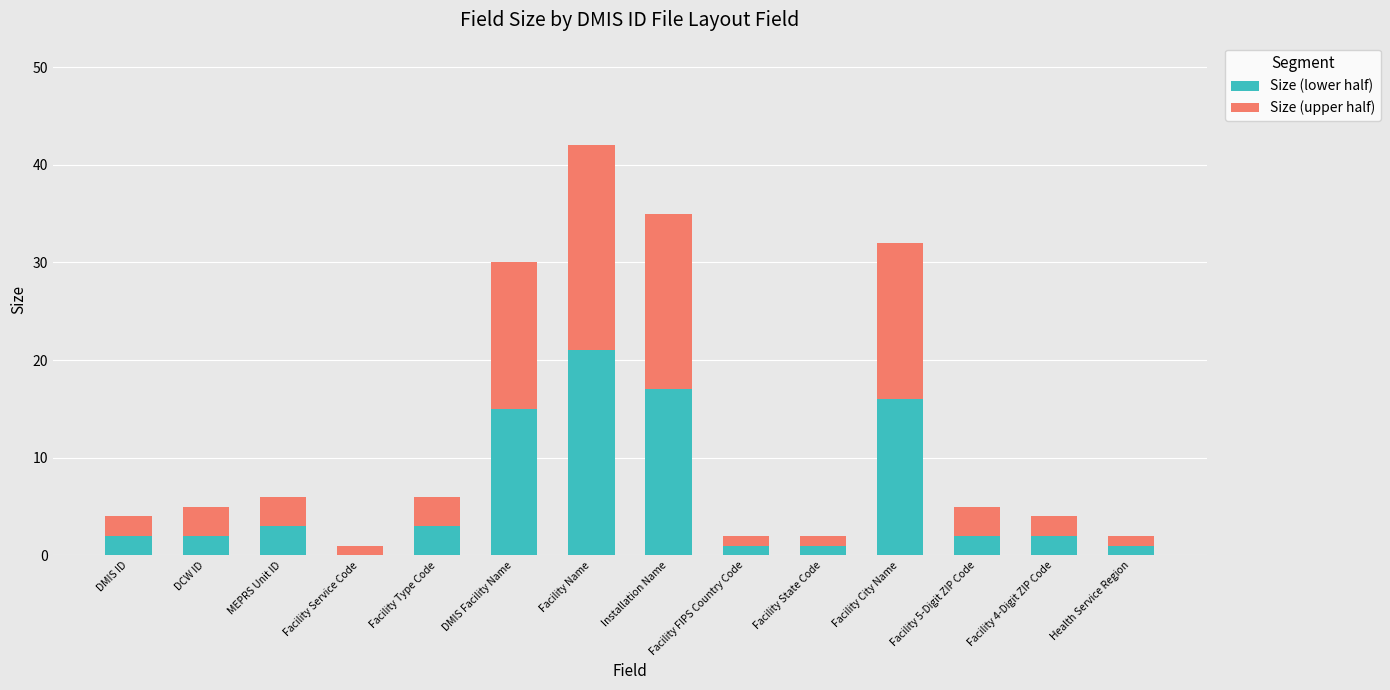

The Size (lower half) series shows 0 at Facility Service Code. True or false?

True